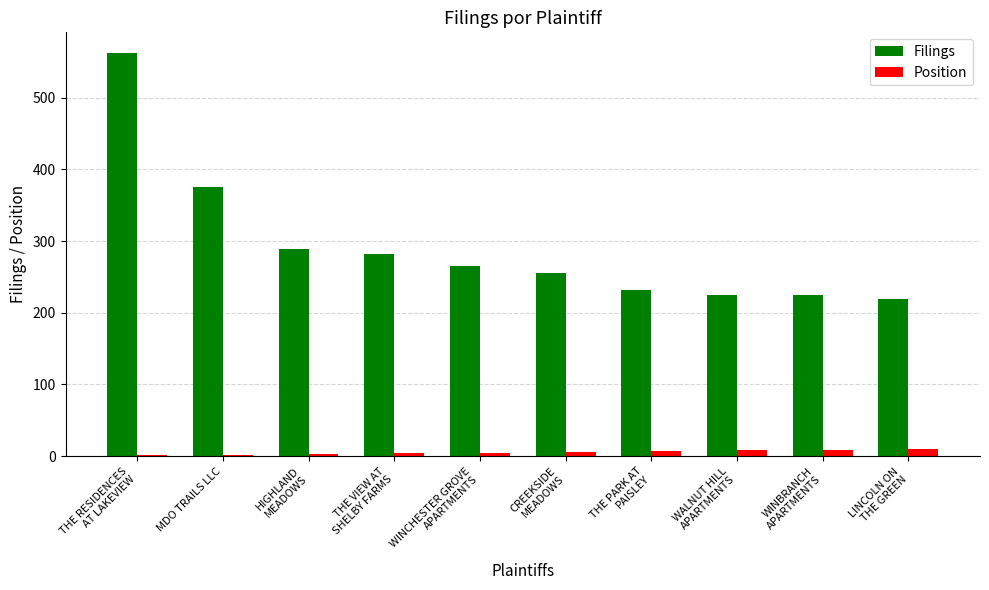

What is the difference between the Filings values at HIGHLAND
MEADOWS and LINCOLN ON
THE GREEN?

70